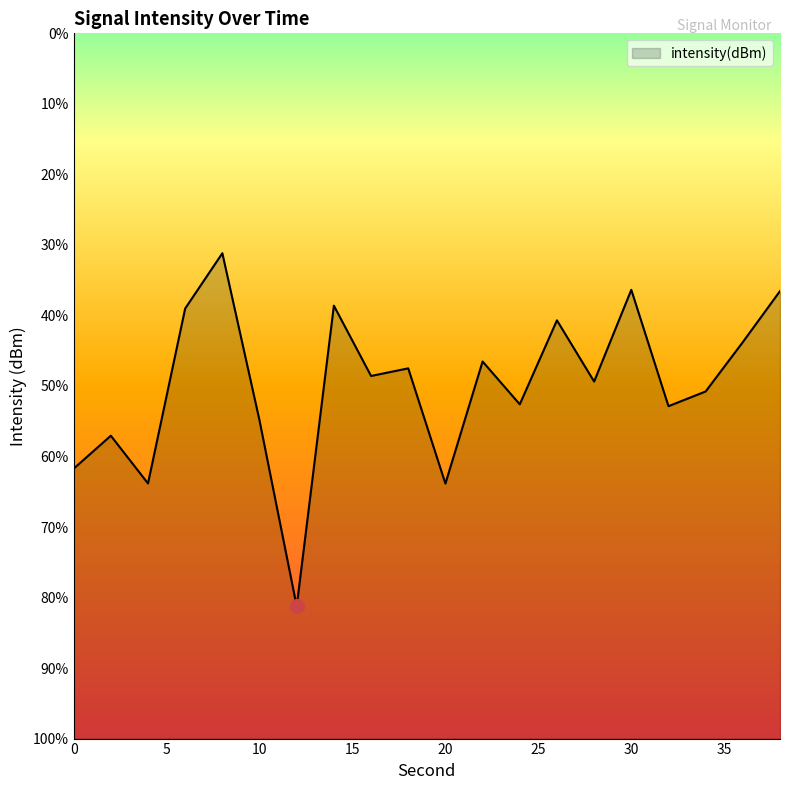

Rank the categories by value from highest to lowest.

8, 30, 38, 14, 6, 26, 36, 22, 18, 16, 28, 34, 24, 32, 10, 2, 0, 4, 20, 12